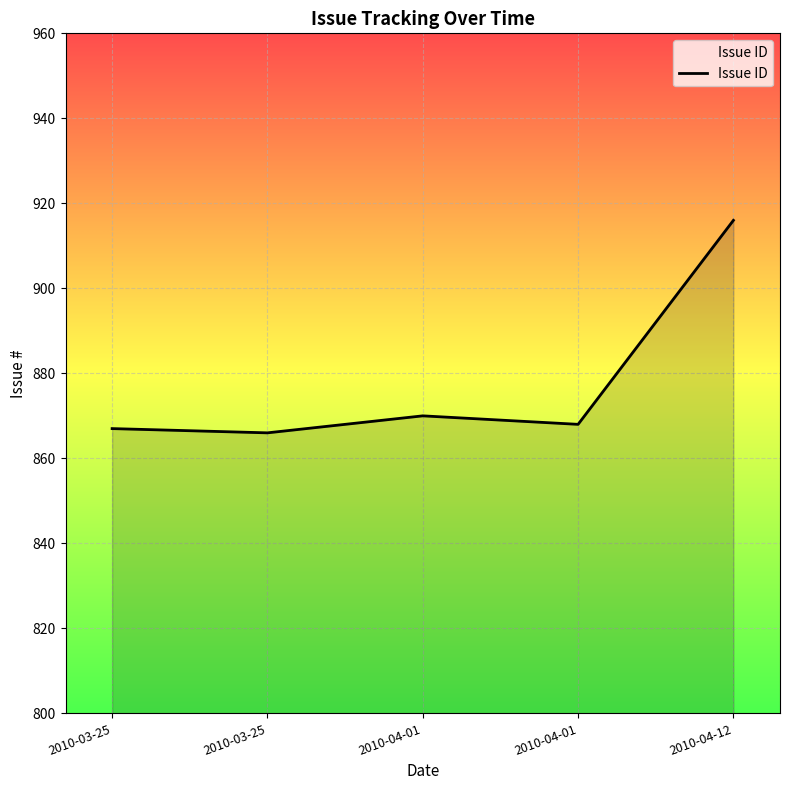

What value does the data have at 2010-03-25?

866